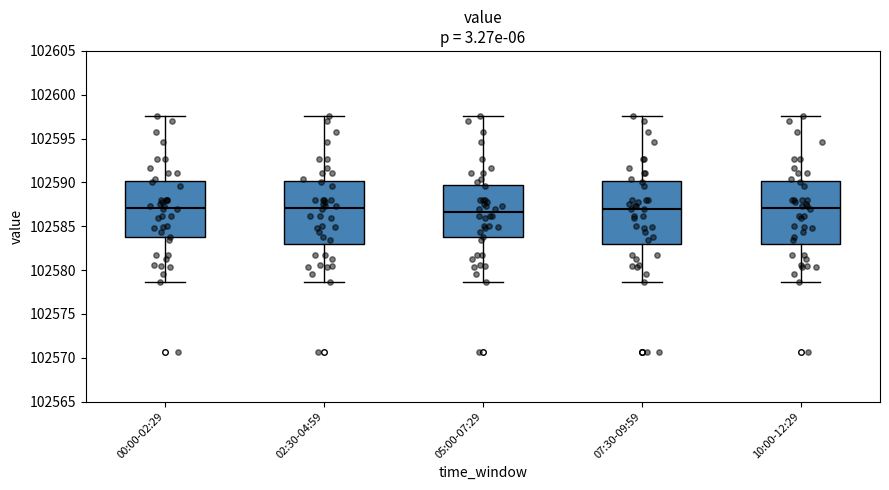

Where does the median line of the box for 02:30-04:59 sit on the y-axis? The values are not printed on the chart, so give them approximately, as read against the axis.

102587.0